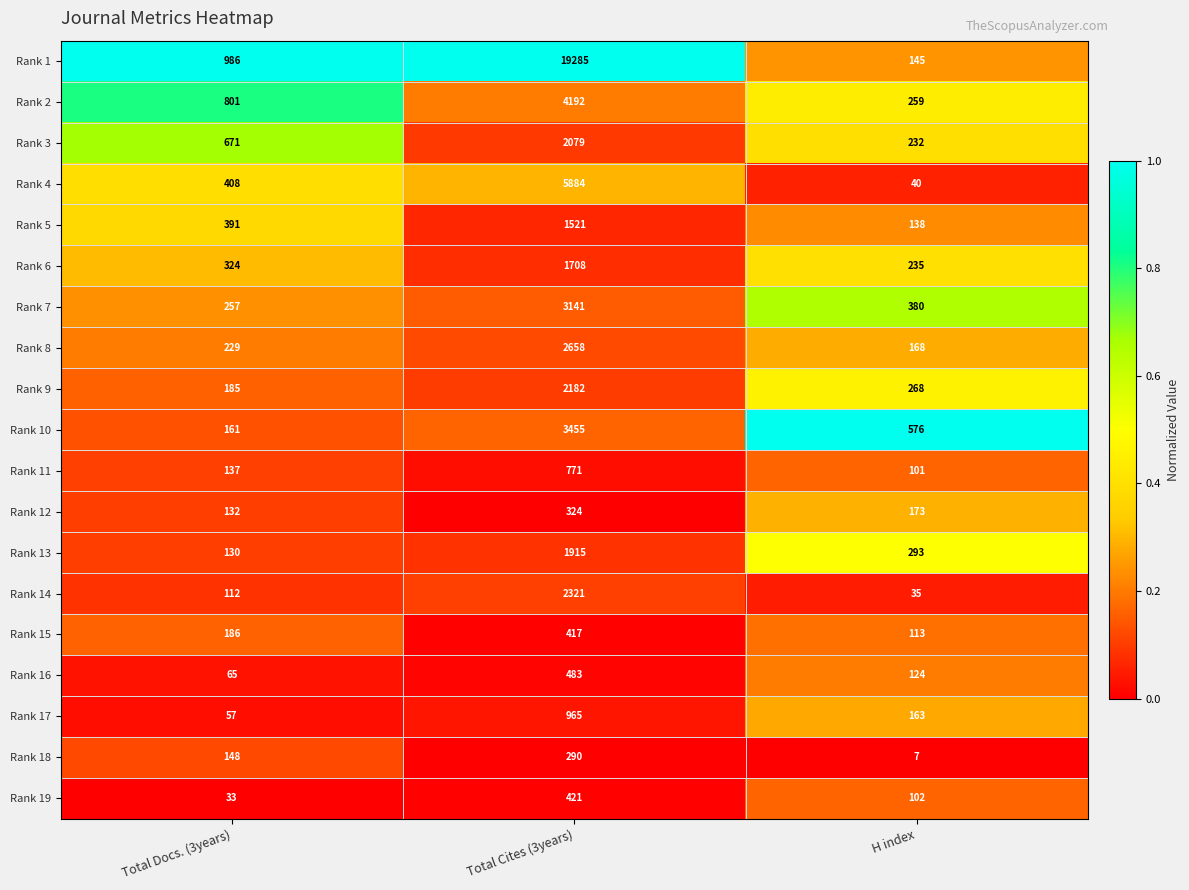

What is the difference between the Rank 10 values at Total Cites (3years) and Total Docs. (3years)?

3294